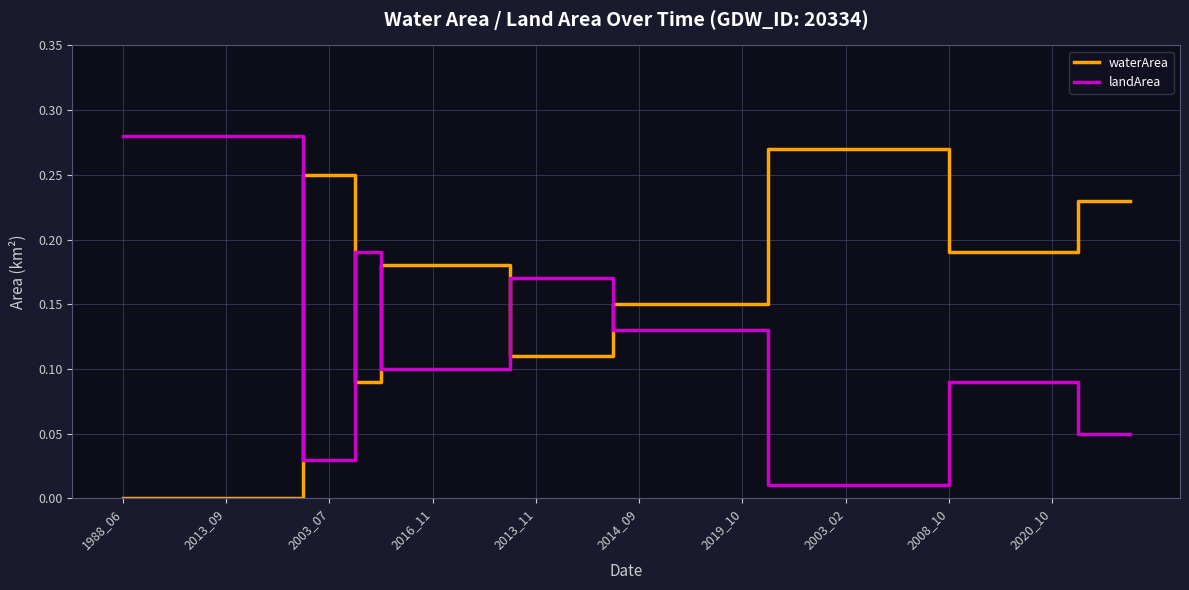

Which series ends up on top after the final intersection of landArea and waterArea?

waterArea